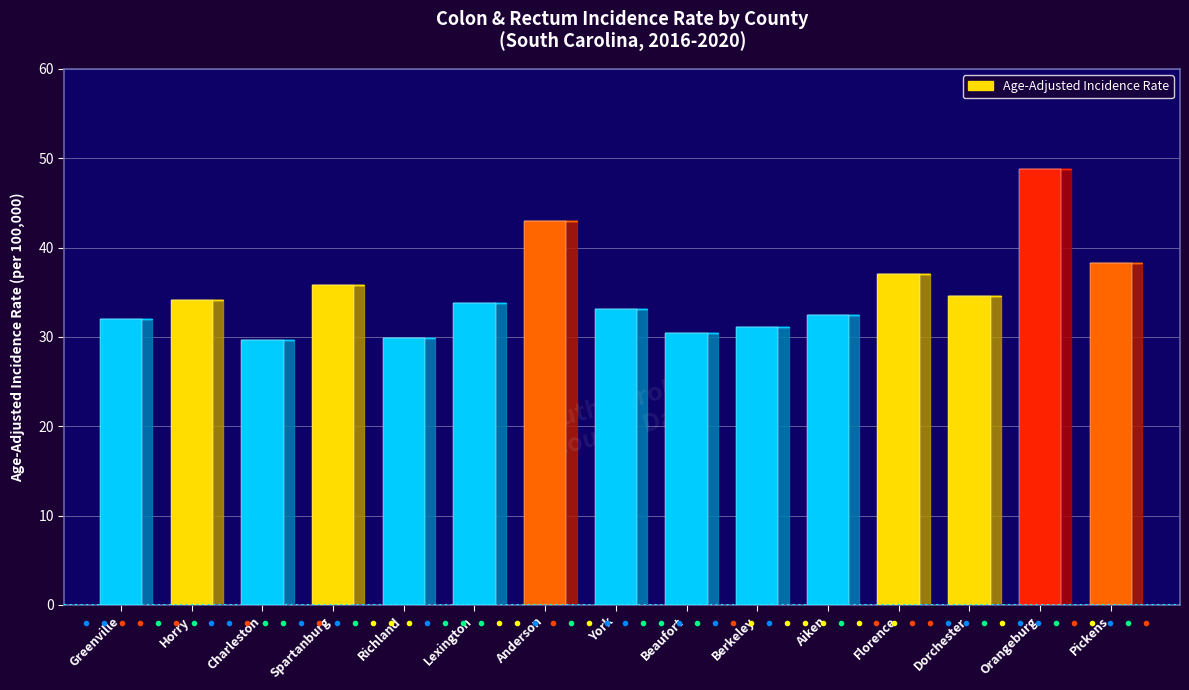

What is the difference between the values at Florence and Anderson?

5.9